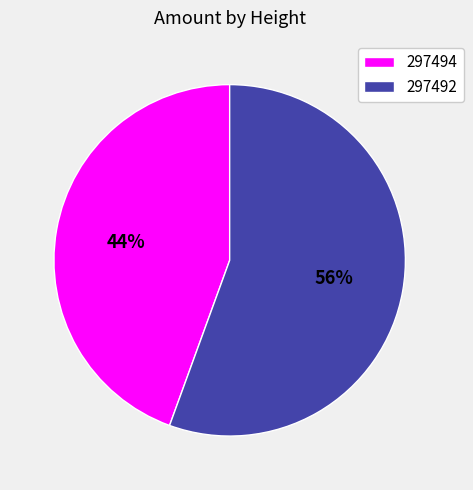

To the nearest percent, what is the combined percentage of 297494 and 297492?

100%